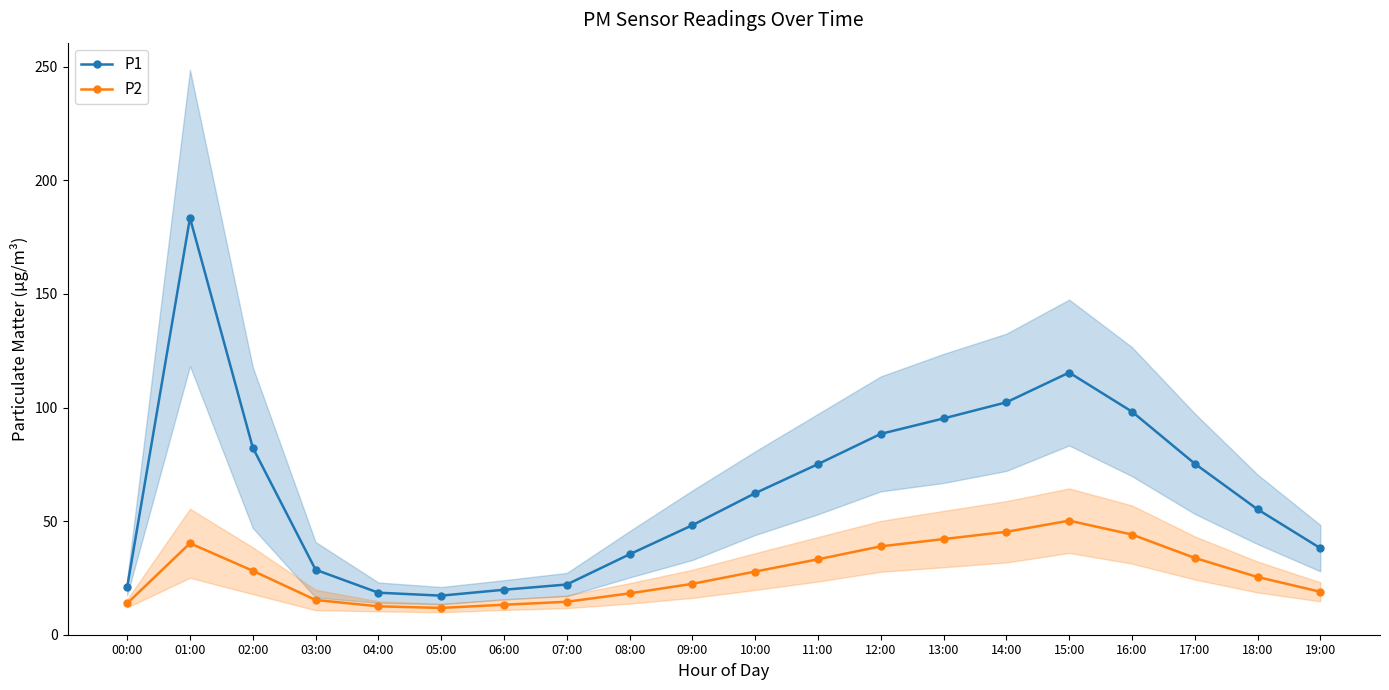

True or false: P1 and P2 cross at least once.

False